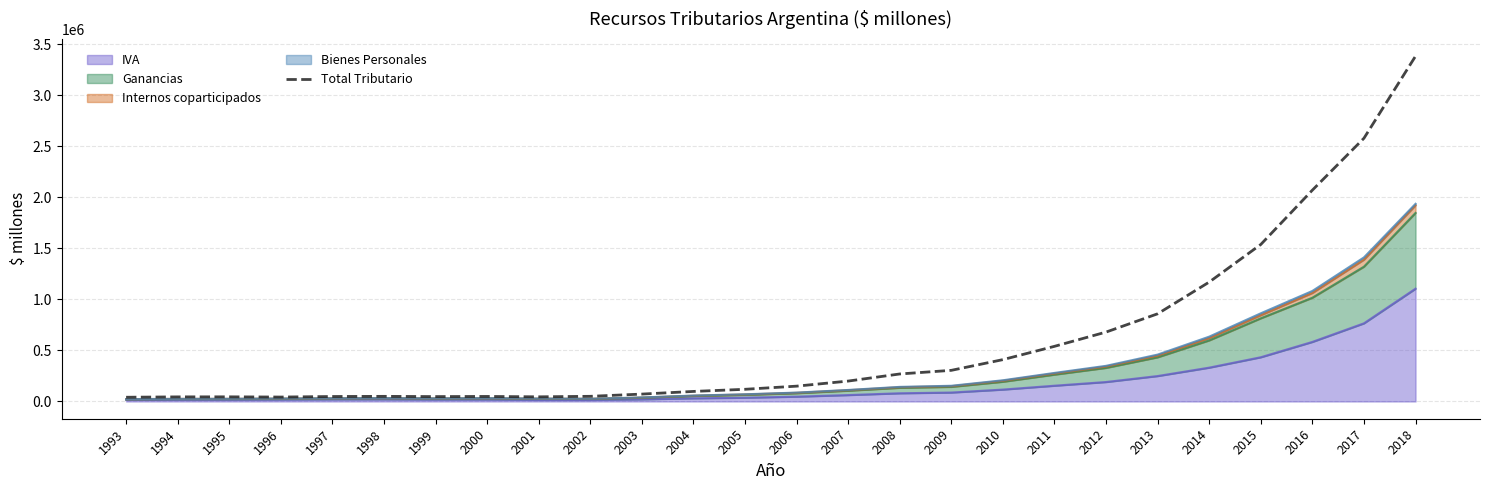

What is the difference between the maximum and second lowest values?

3339387.3